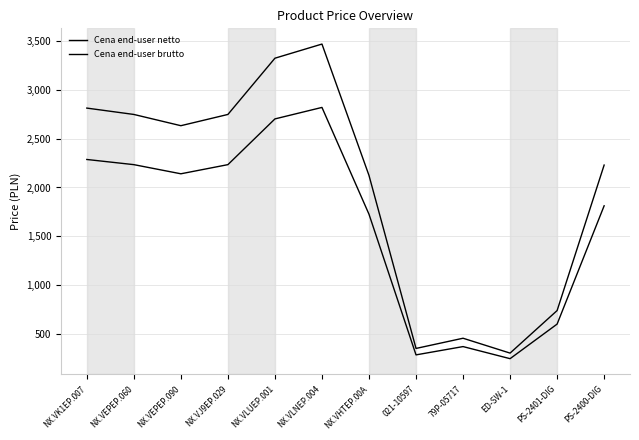

Is it true that Cena end-user brutto equals 2632.4 at NX.VEPEP.090?

True